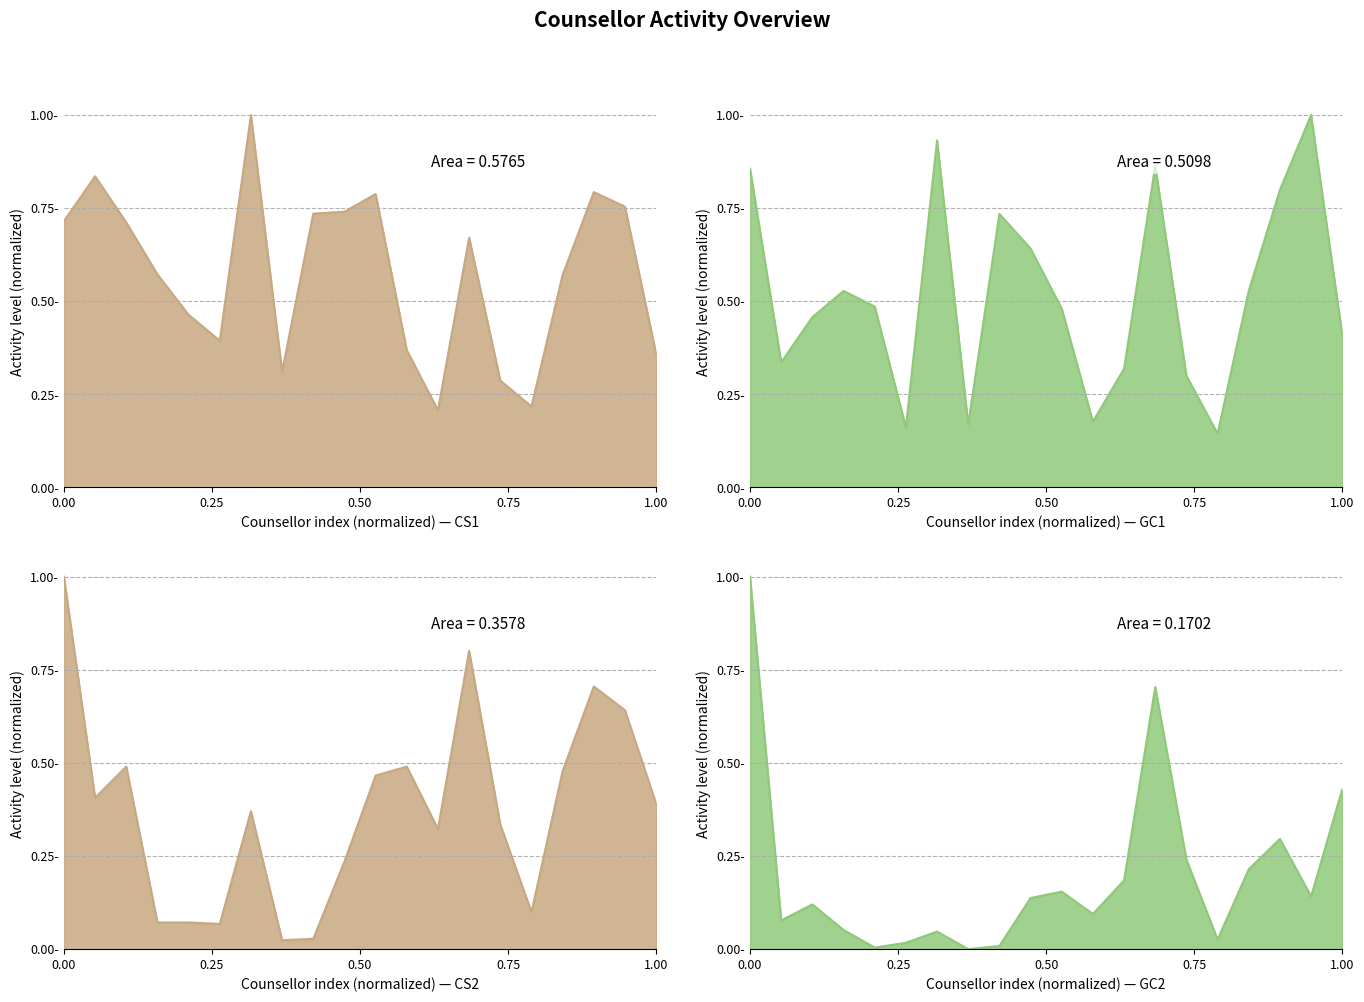

Rank the series at Priyanka Roy Ghosh from highest to lowest value.

CS1, GC1, CS2, GC2